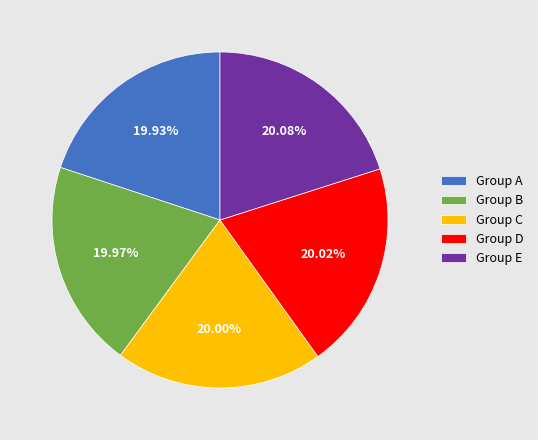

Combined, do Group D and Group E account for over 50%?

No